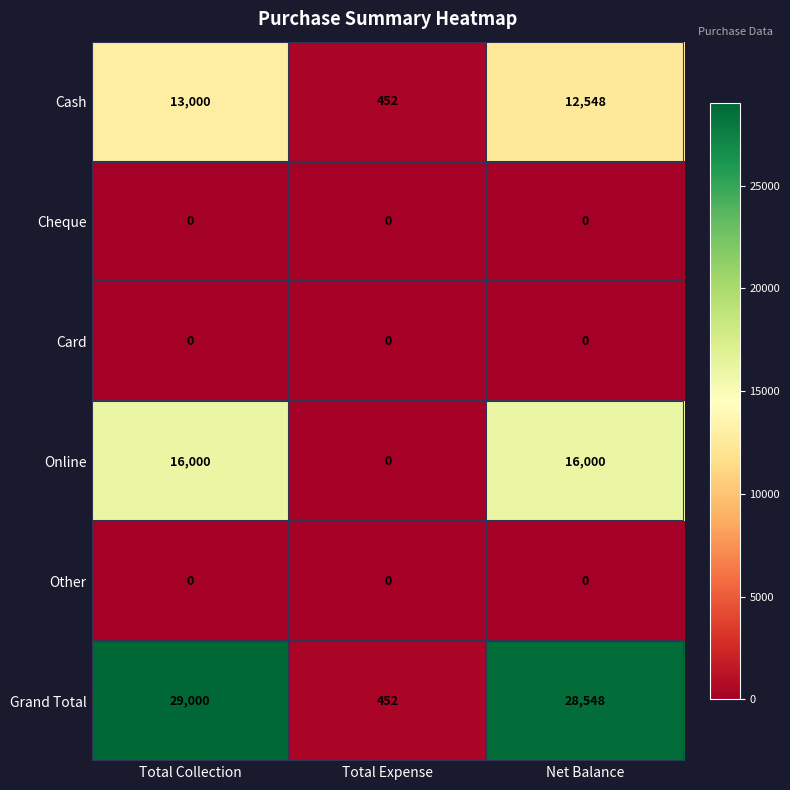

What is the greatest value displayed?

29000